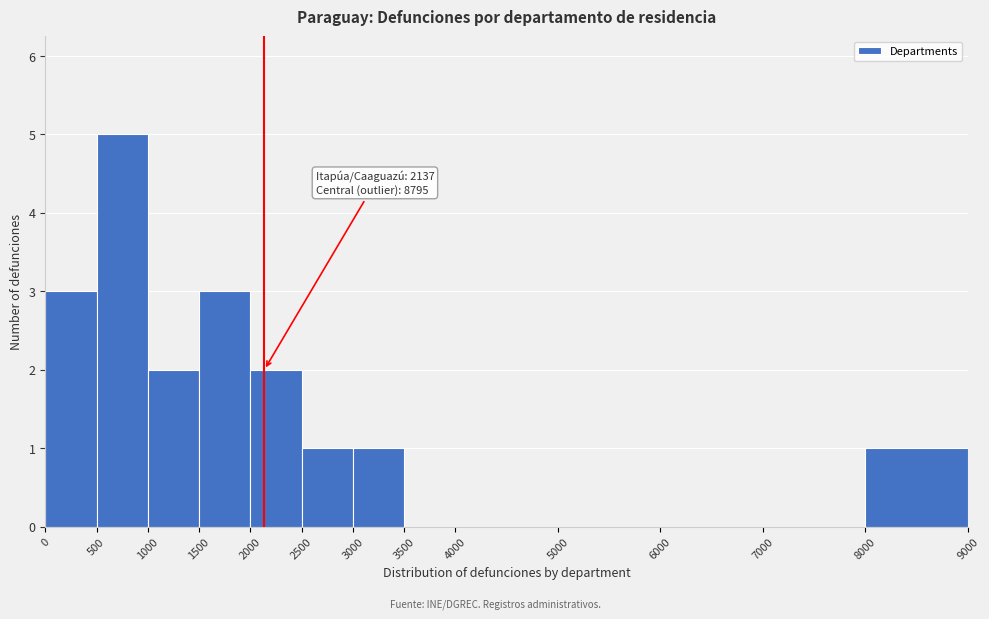

Over which range of the x-axis is the bar tallest?

500 to 1000